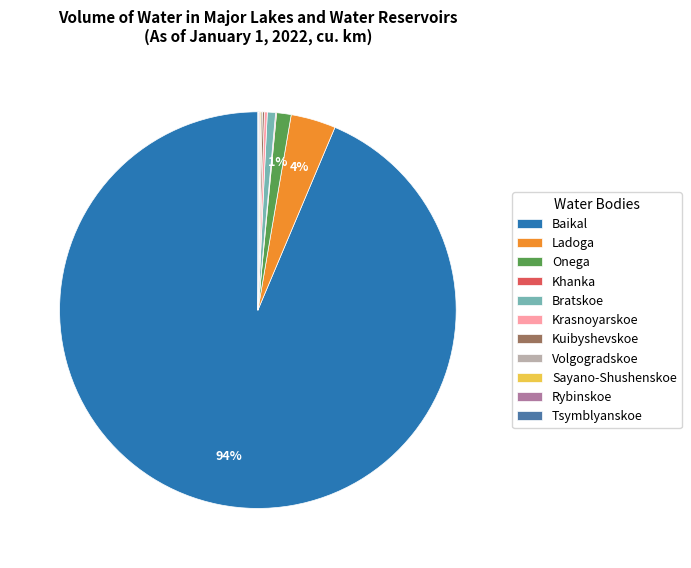

Is it true that Bratskoe is 1% of the pie?

True